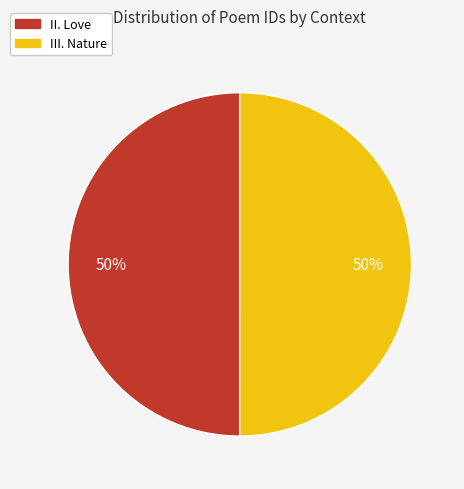

To the nearest percent, what is the combined percentage of III. Nature and II. Love?

100%